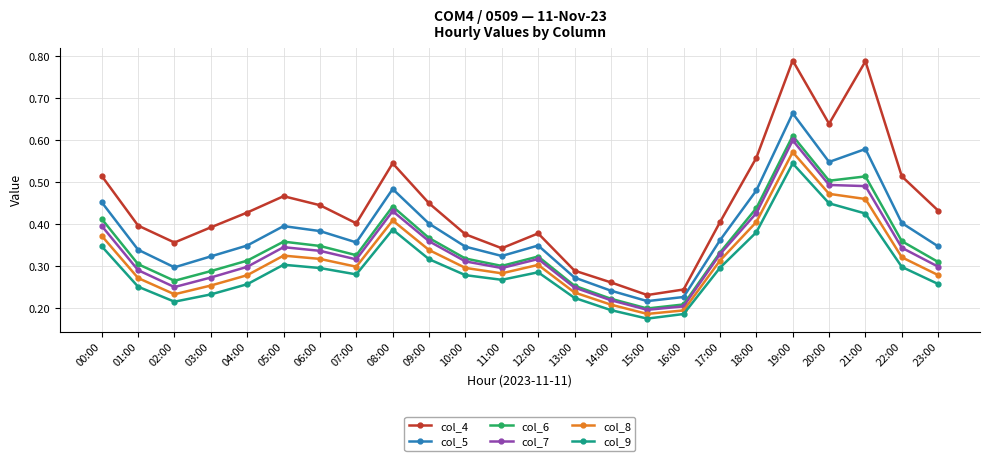

Which series changed the most between 09:00 and 17:00?

col_4